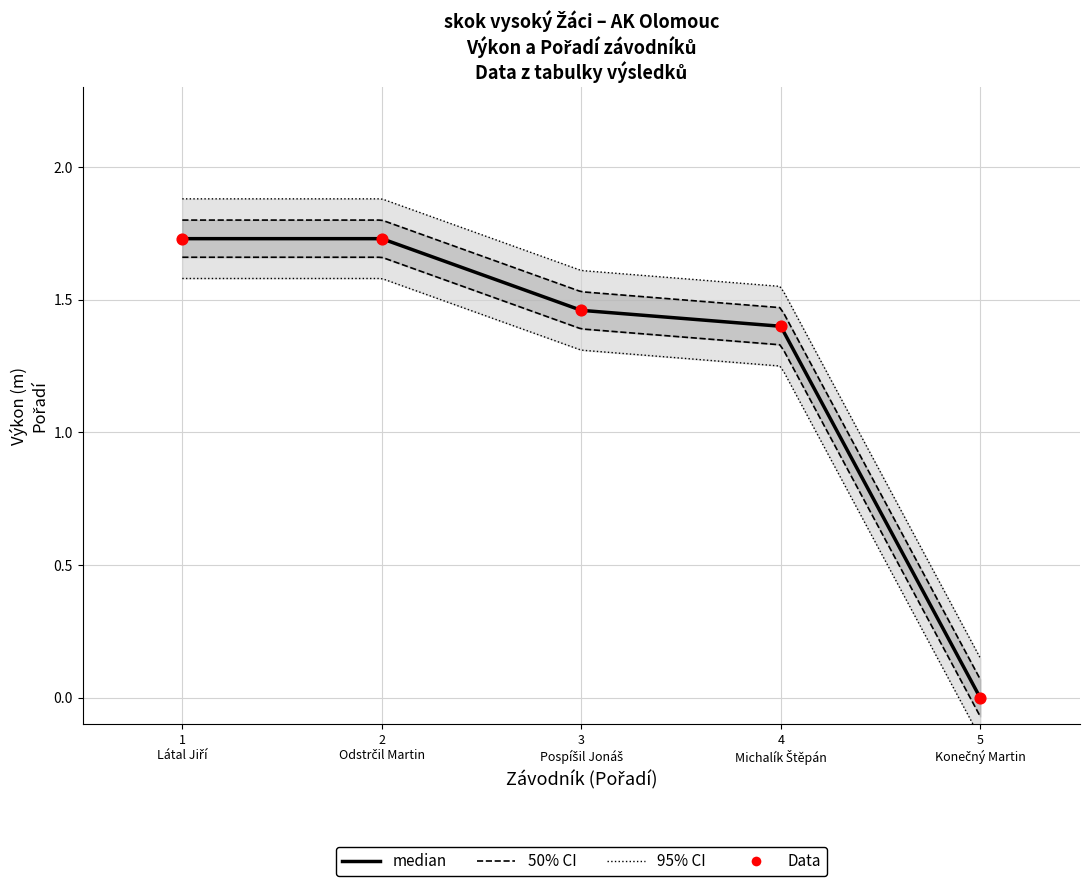

What is the change in value from 2 Odstrčil Martin to 3 Pospíšil Jonáš?

-0.3